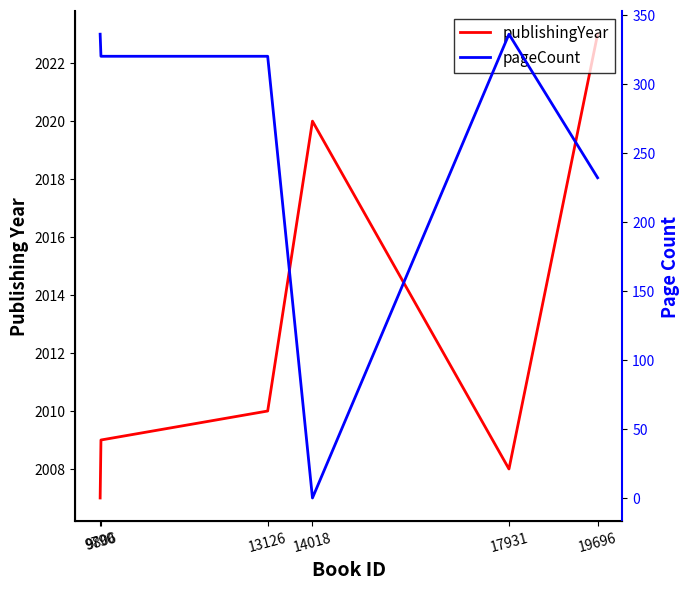

Does the chart display data point markers on the line(s)?

No